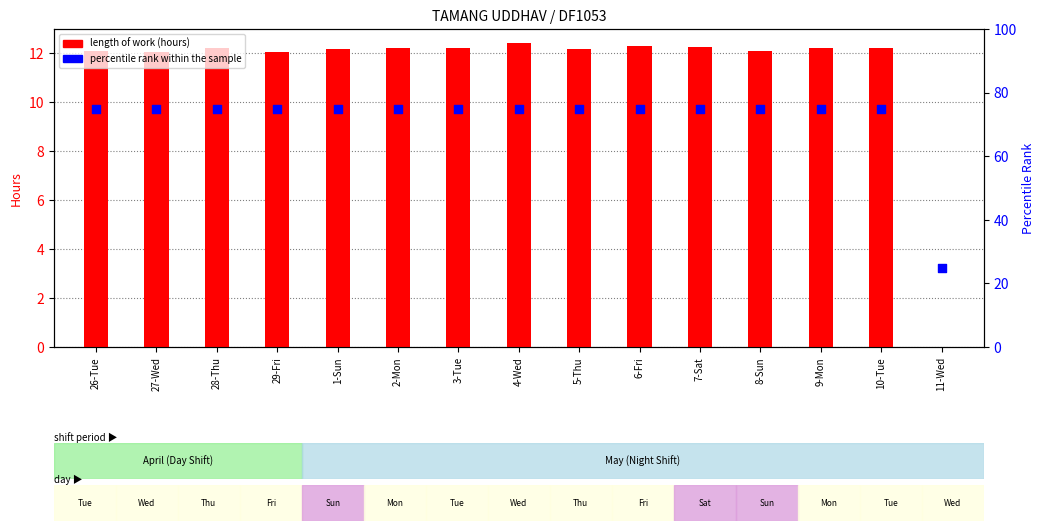

What are all the series names shown in the legend?

Length Of Work, percentile rank within the sample